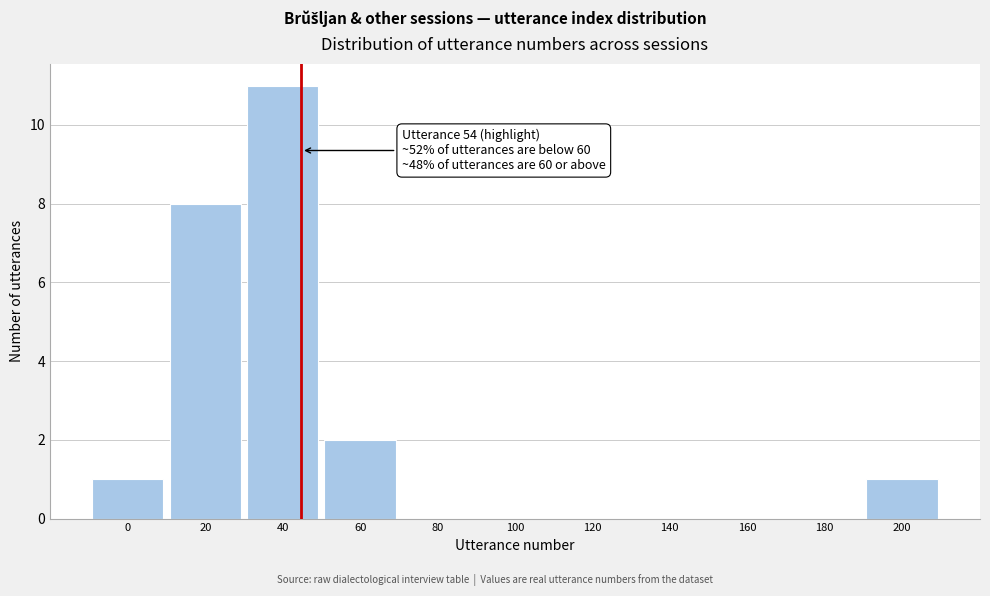

Reading left to right, what are all the values shown in this chart?

0=1	20=8	40=11	60=2	80=0	100=0	120=0	140=0	160=0	180=0	200=1